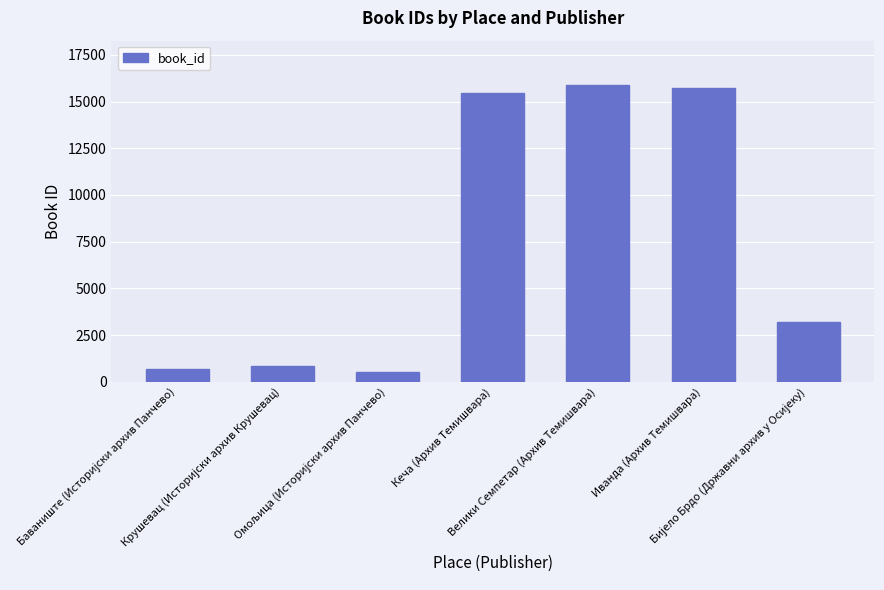

How many bars are there in total?

7